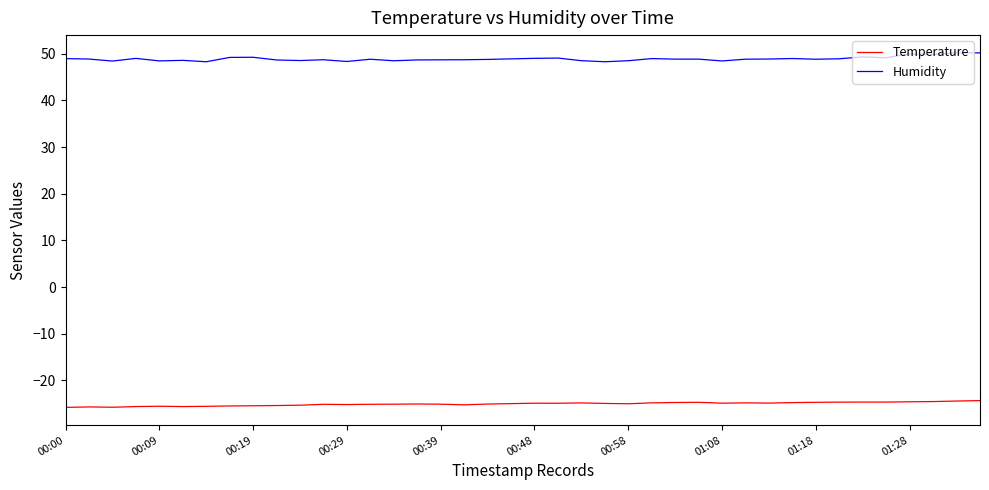

True or false: Humidity and Temperature intersect in this chart.

False